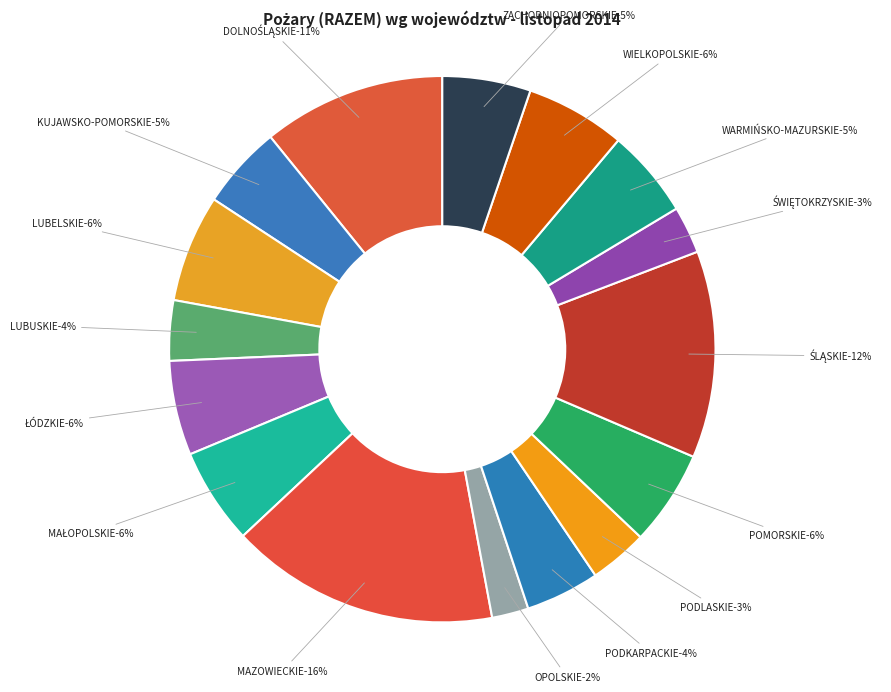

Between ŁÓDZKIE and MAZOWIECKIE, which is larger?

MAZOWIECKIE